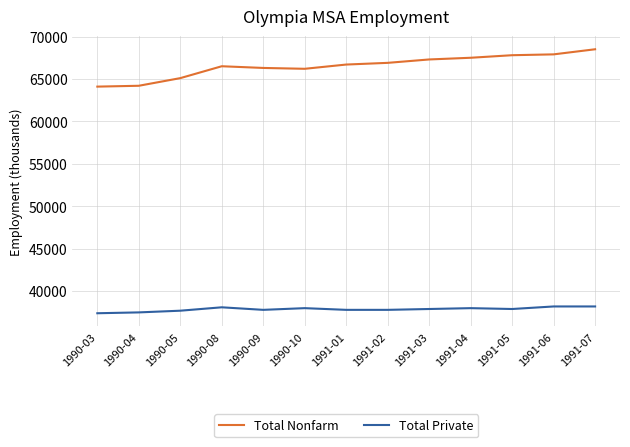

What are all the series names shown in the legend?

Total Nonfarm, Total Private